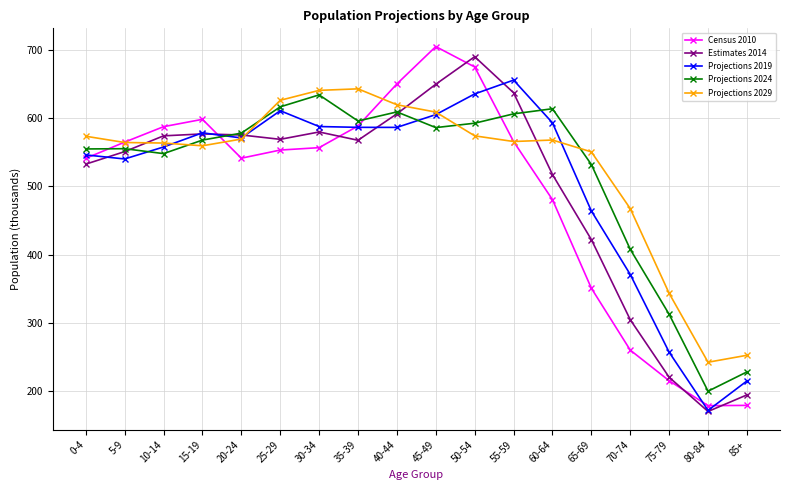

Which series ends up on top after the final intersection of Projections 2019 and Estimates 2014?

Projections 2019